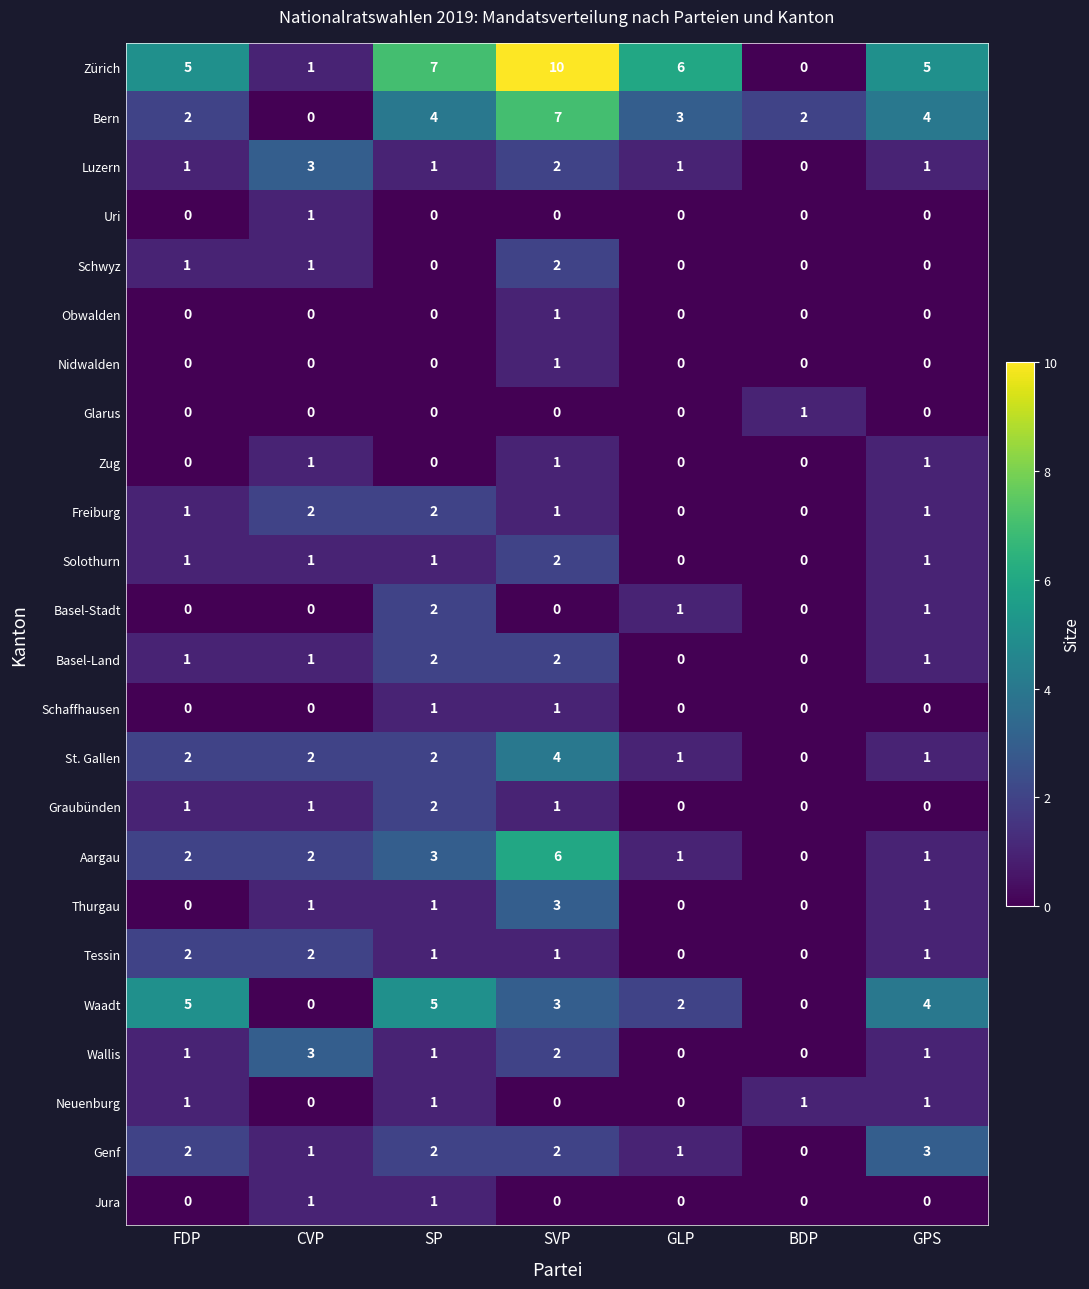

At which category is the sum across all series the highest?

SVP